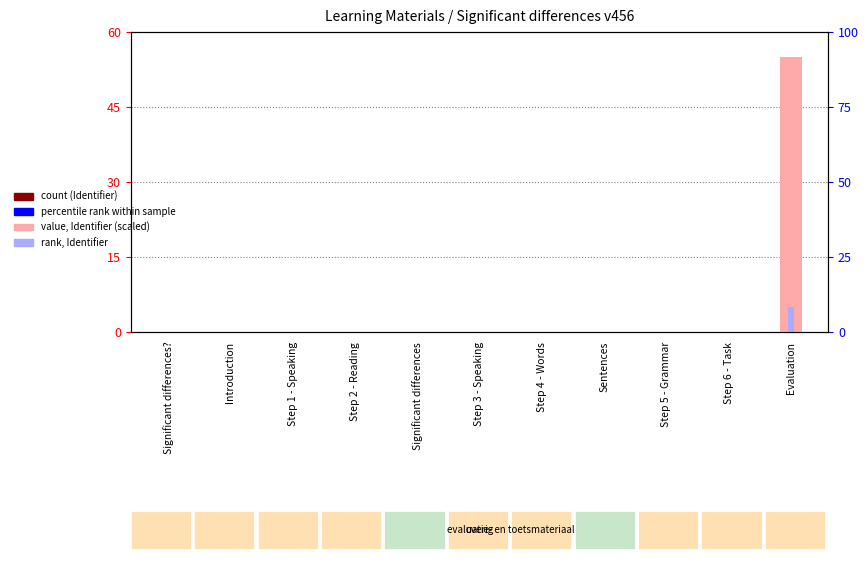

Reading left to right, list all the values displayed in this chart.

value, Identifier (scaled): 0.0	0.0	0.0	0.0	0.0	0.0	0.0	0.0	0.0	0.0	55.0
rank, Identifier: 0.0	0.0	0.0	0.0	0.0	0.0	0.0	0.0	0.0	0.0	5.0